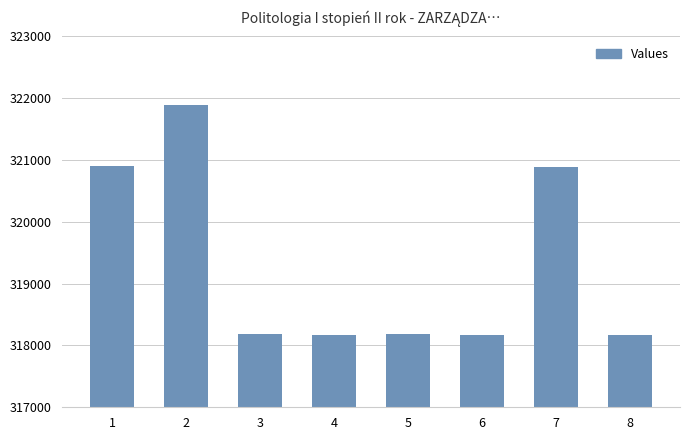

Approximately how many times larger is the value at 2 compared to 4?

1.0